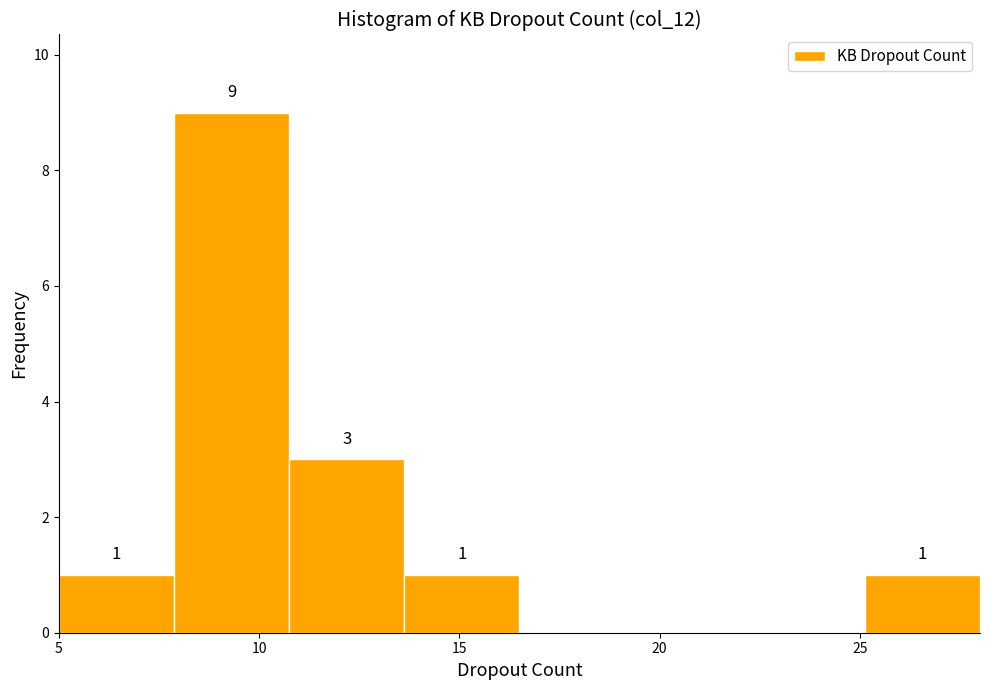

Over which range of the x-axis is the bar tallest?

8.0 to 11.0